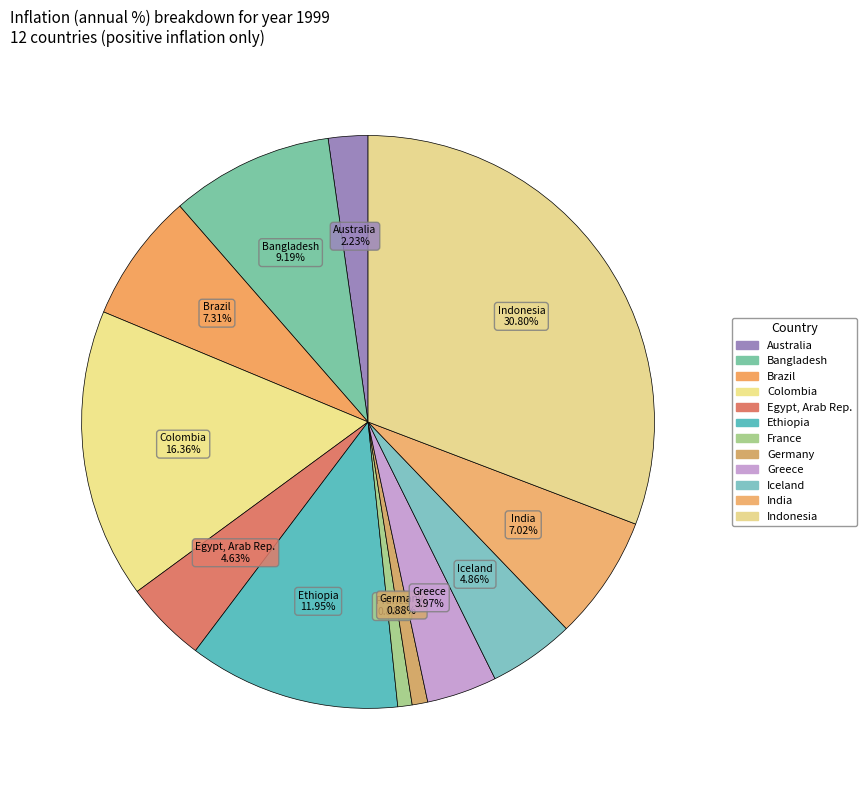

How many slices are in this pie chart?

12